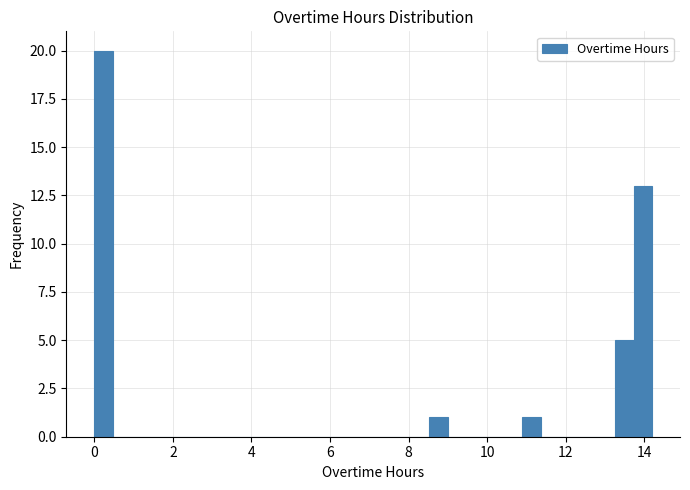

Around what value on the x-axis is the tallest bar? Give the approximate position of its centre, as read against the axis.

0.2